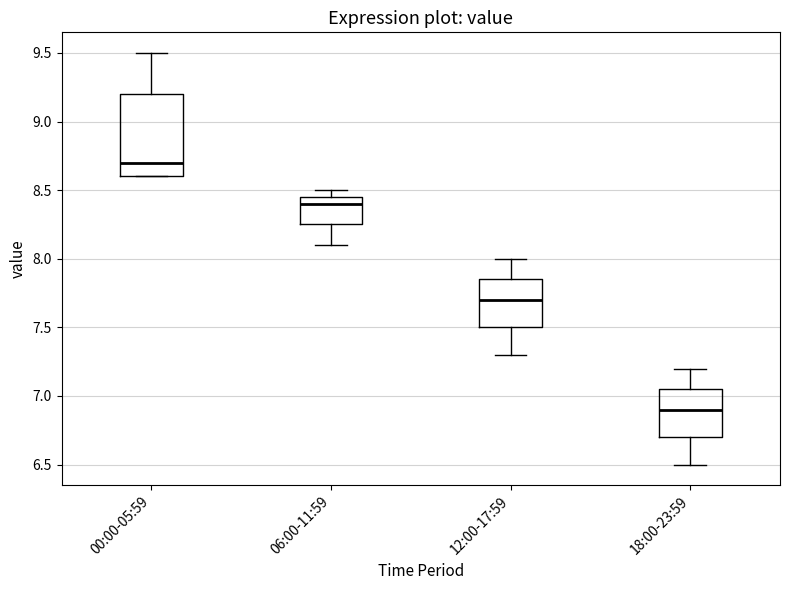

Which box is the tallest, from its lower edge to its upper edge?

00:00-05:59